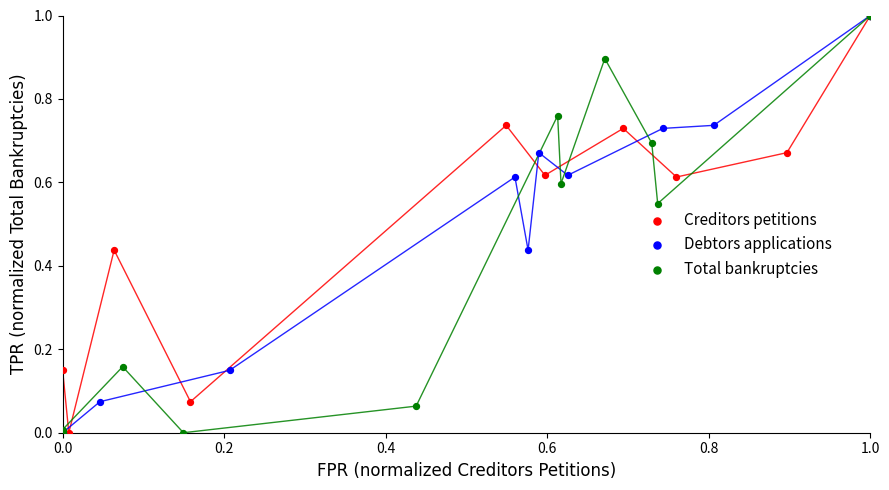

What are all the series names shown in the legend?

Creditors petitions, Debtors applications, Total bankruptcies